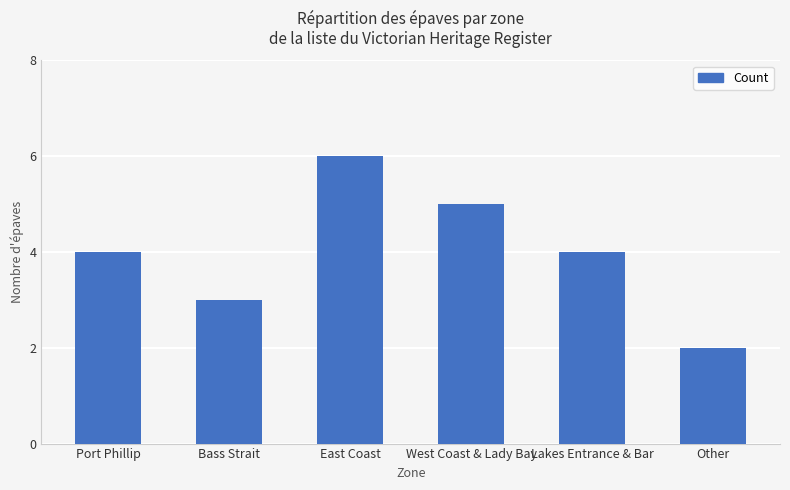

What is the label of the 2nd bar from the right?

Lakes Entrance & Bar